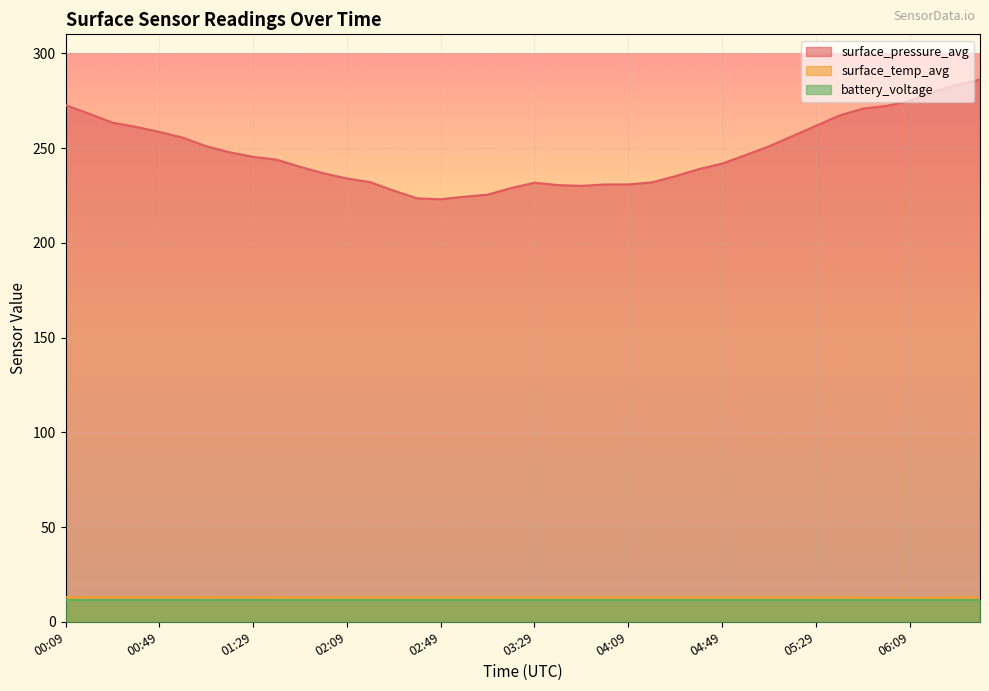

True or false: surface_pressure_avg and surface_temp_avg intersect in this chart.

False